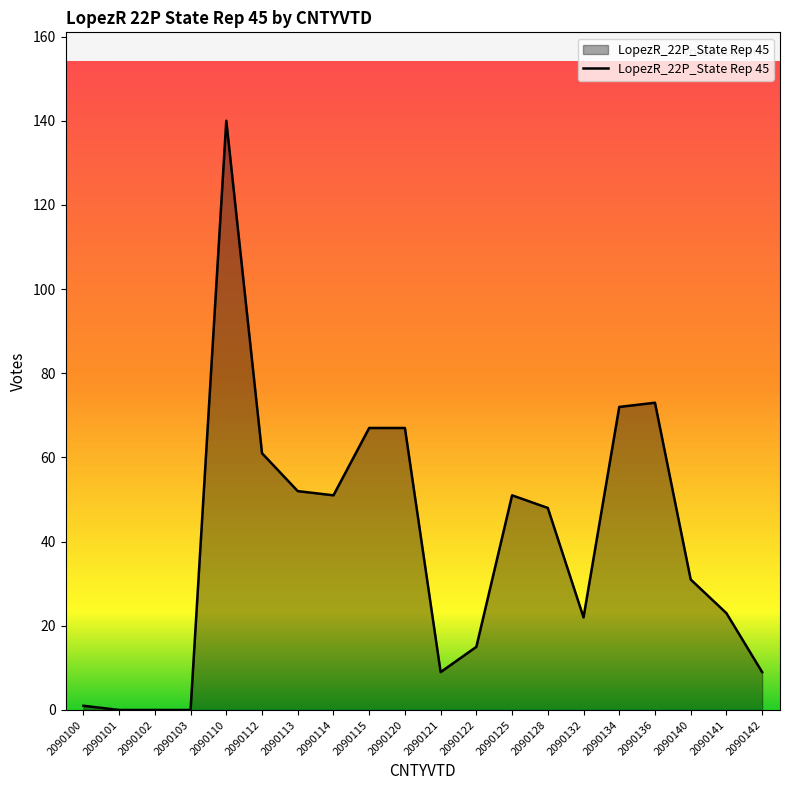

What is the change in value from 2090113 to 2090128?

-4